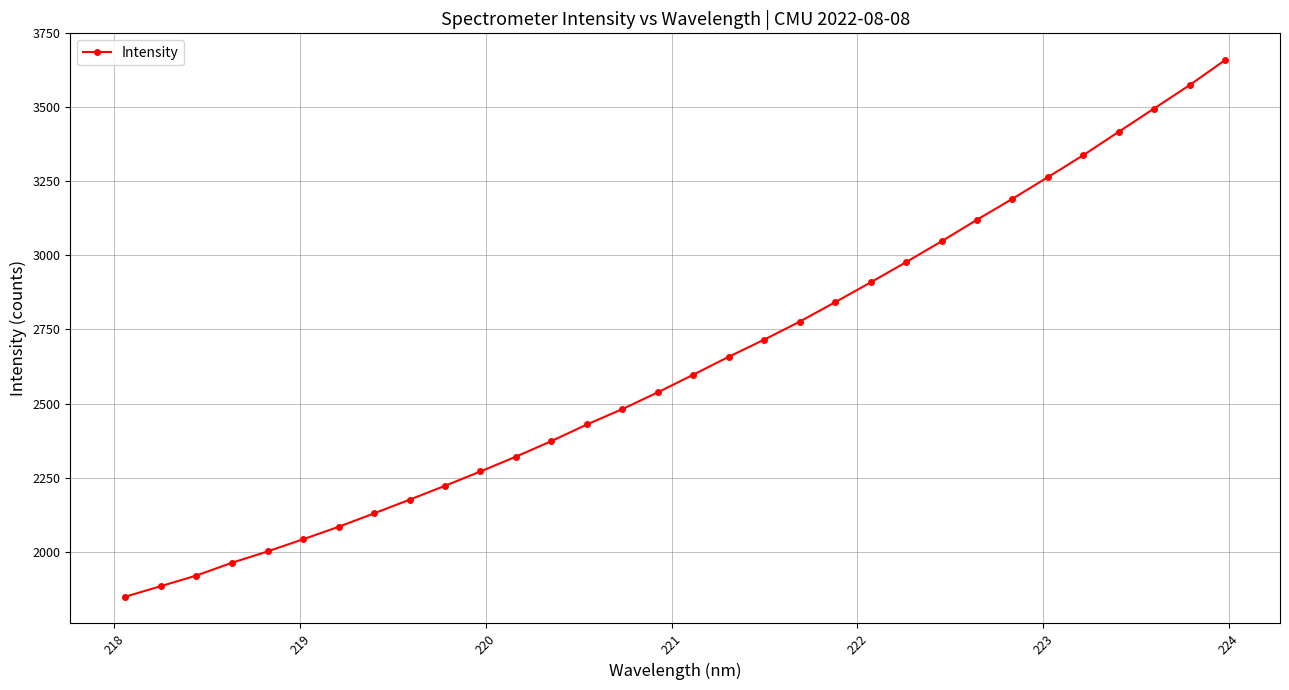

What is the average value?

2633.3